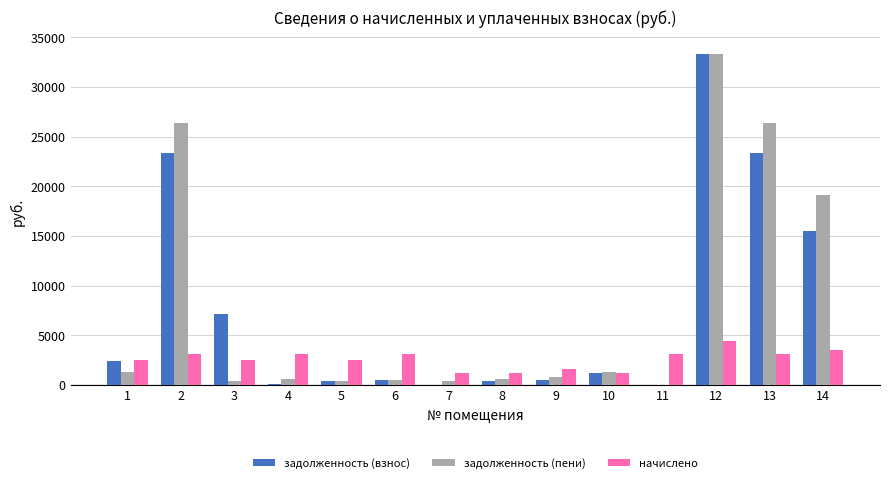

The value of задолженность (взнос) at 4 is 100.2. True or false?

True